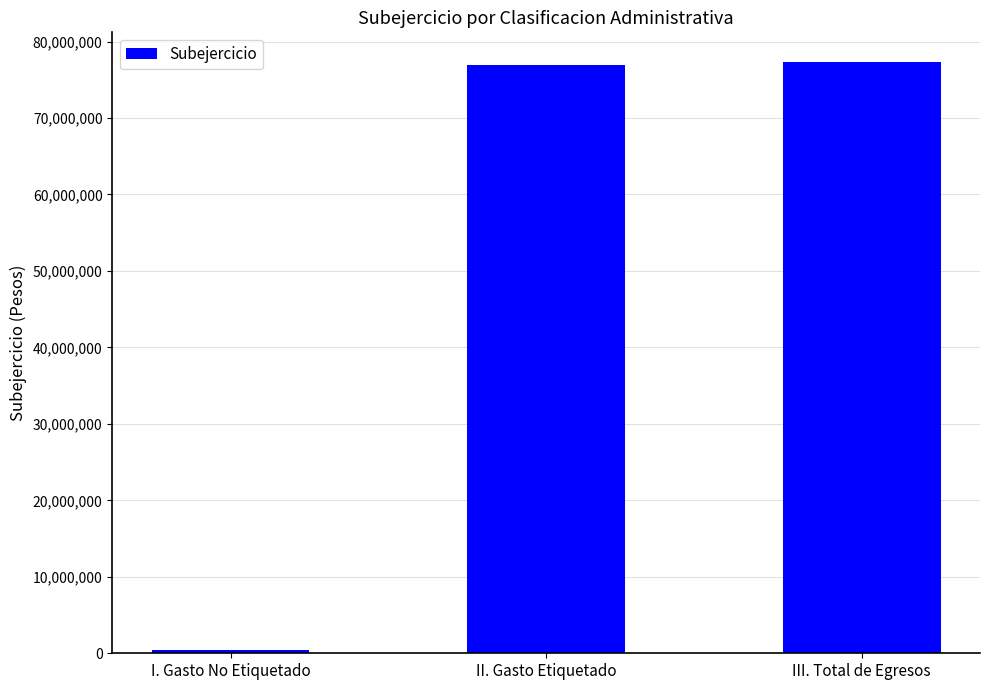

The chart shows a value of 135471548.7 at II. Gasto Etiquetado. True or false?

False